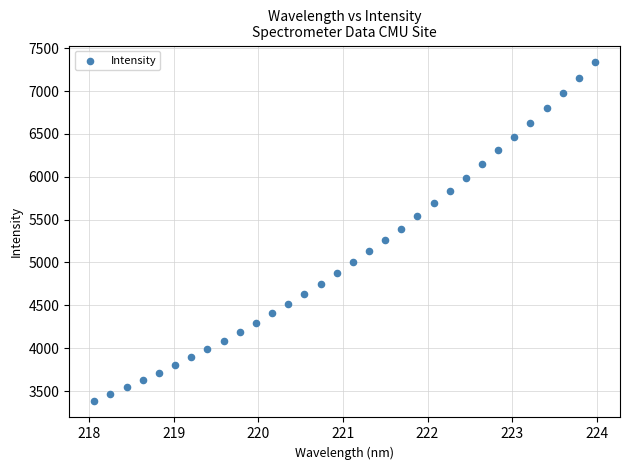

What is the range of Y values (max minus min)?

3945.4